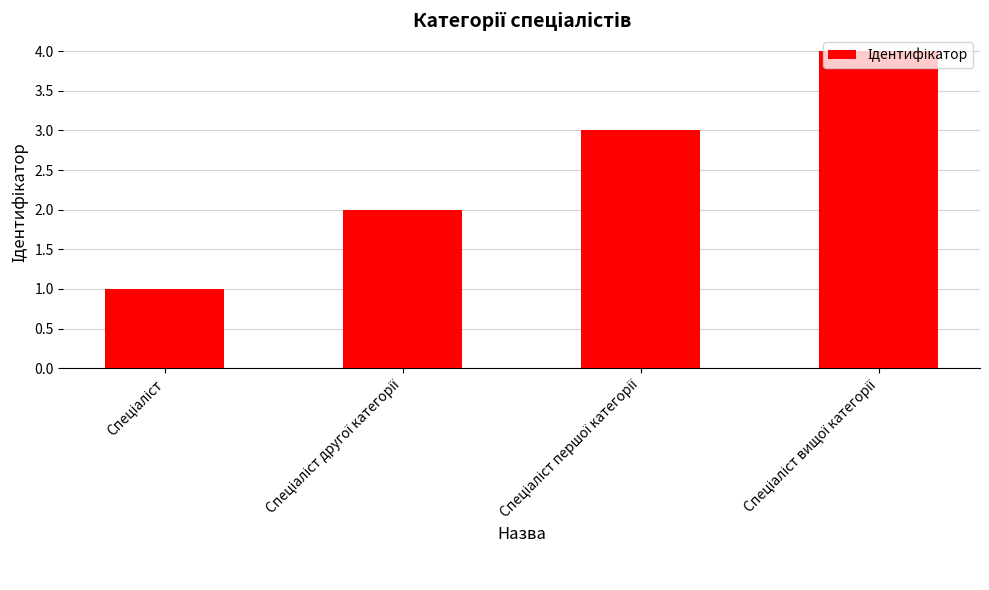

What is the greatest value displayed?

4